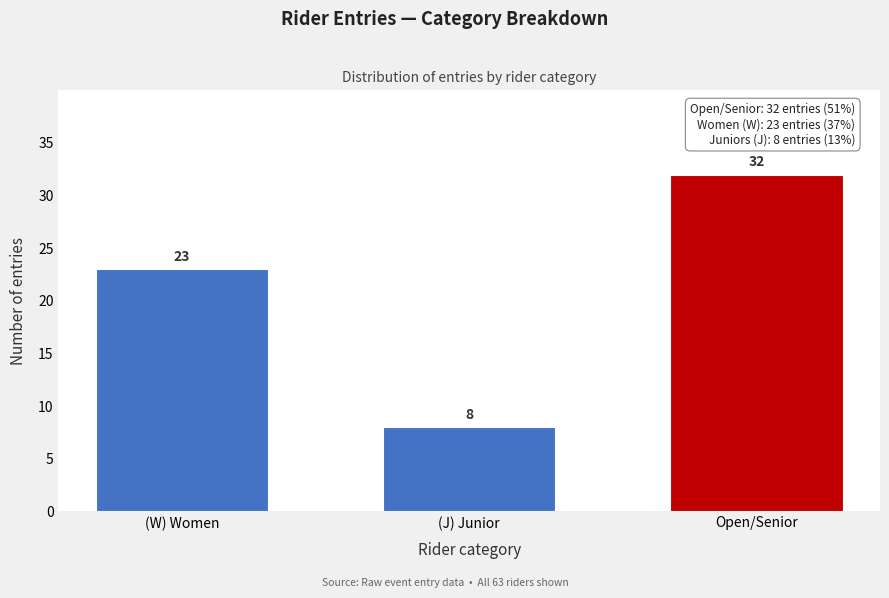

Reading left to right, extract all data points from this chart.

23	8	32